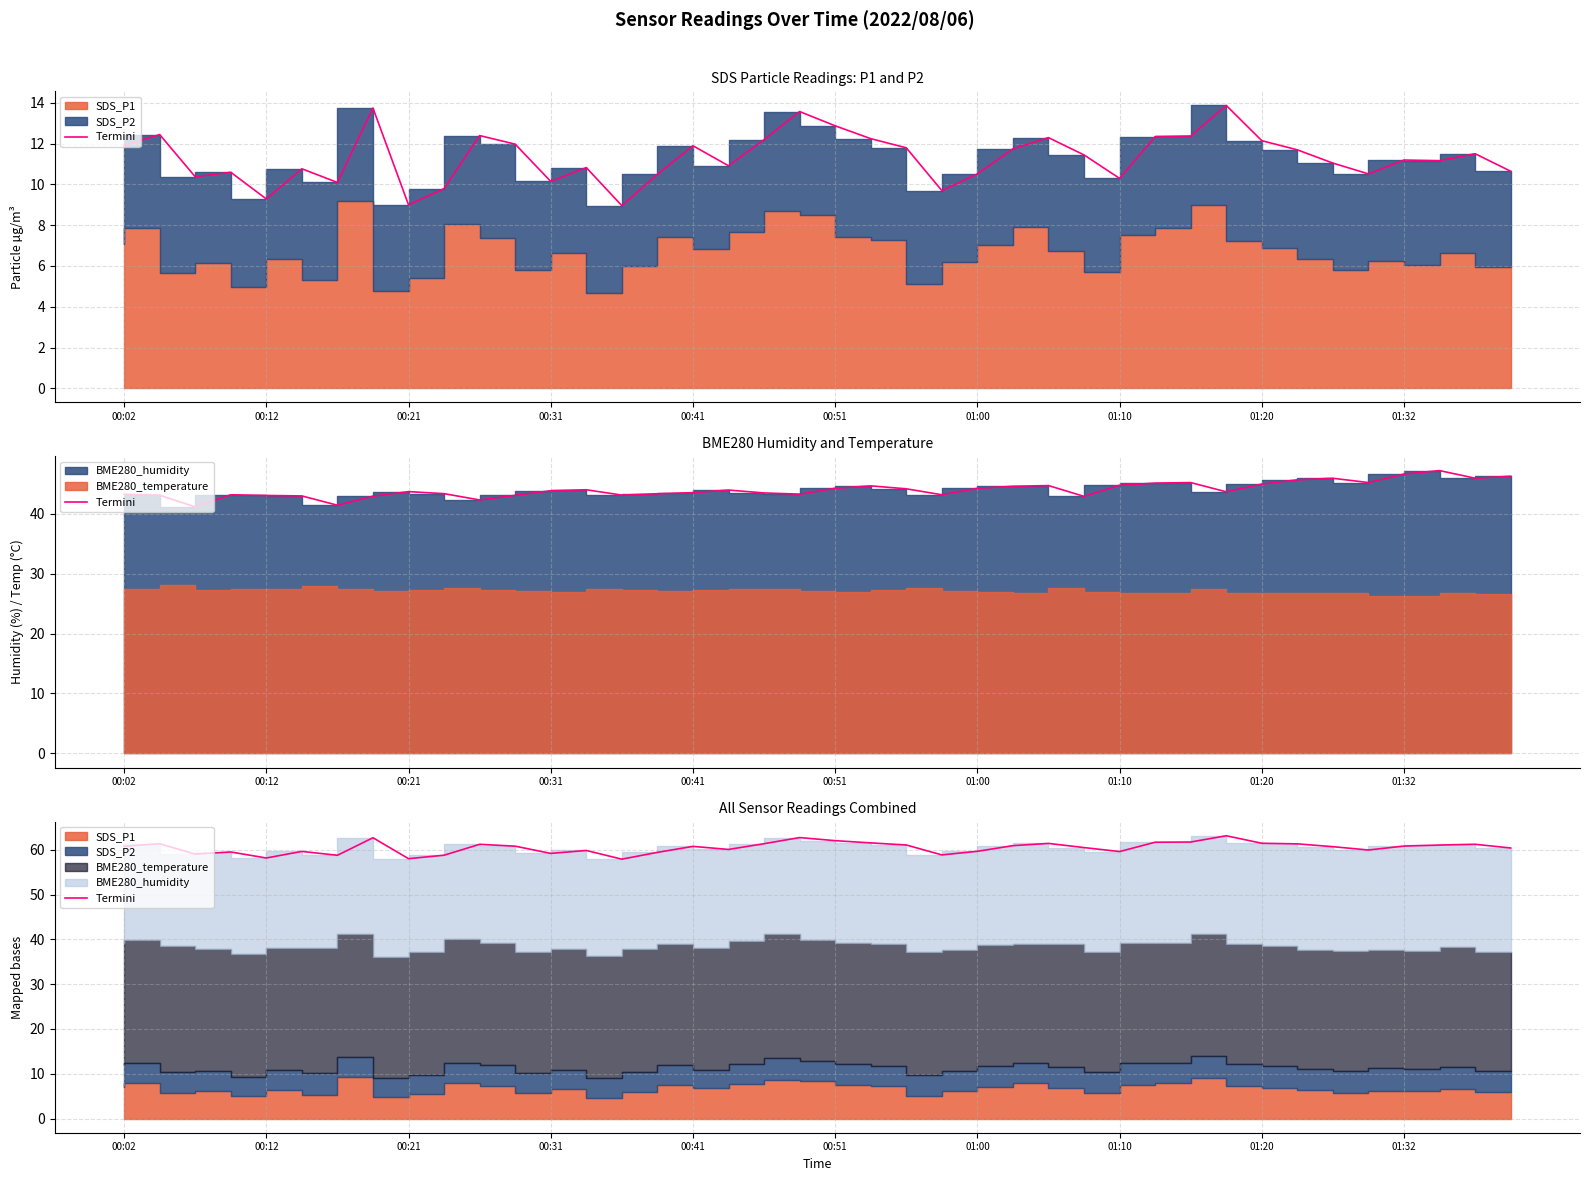

Reading right to left, what are all the values shown in this chart?

60.4	61.2	61.1	60.8	60.0	60.7	61.3	61.5	63.1	61.7	61.7	59.6	60.5	61.4	60.9	59.7	58.9	61.1	61.5	62.0	62.7	61.4	60.1	60.8	59.4	57.9	59.9	59.2	60.8	61.2	58.8	58.0	62.7	58.8	59.6	58.2	59.5	59.0	61.4	60.8